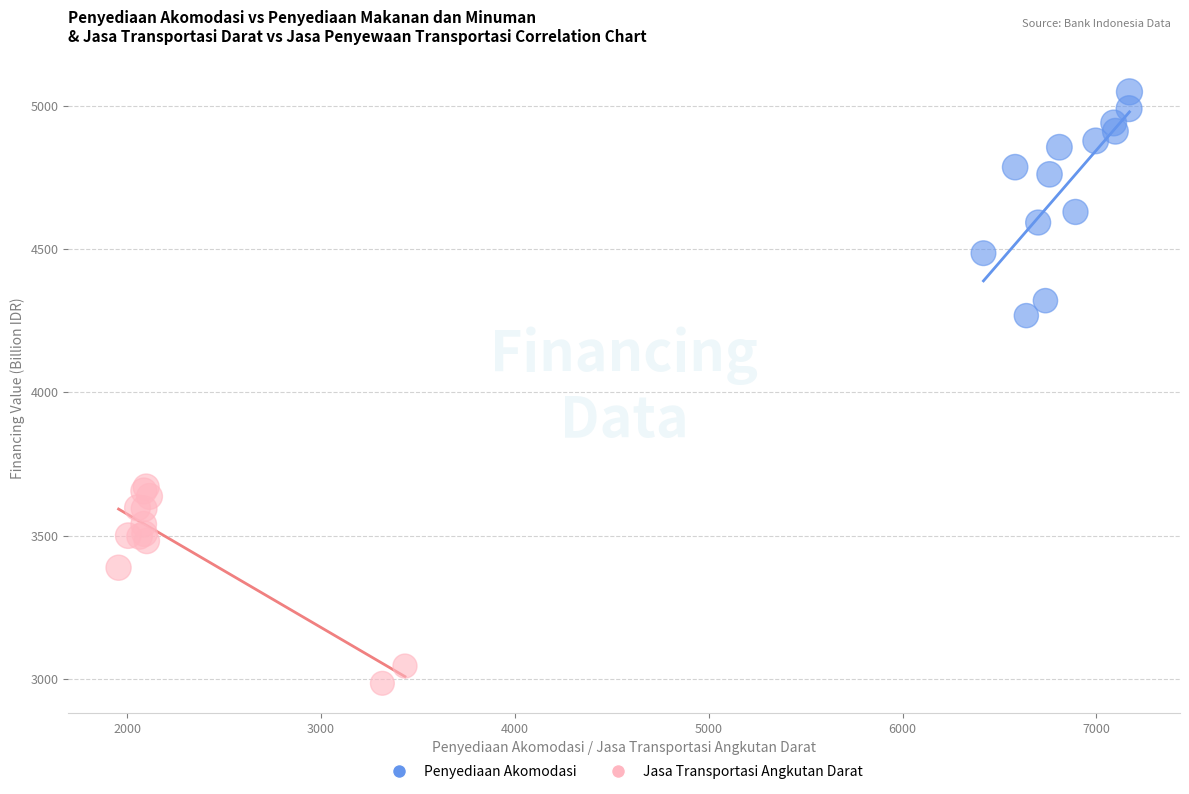

Which series reaches the maximum Y coordinate?

Penyediaan Akomodasi